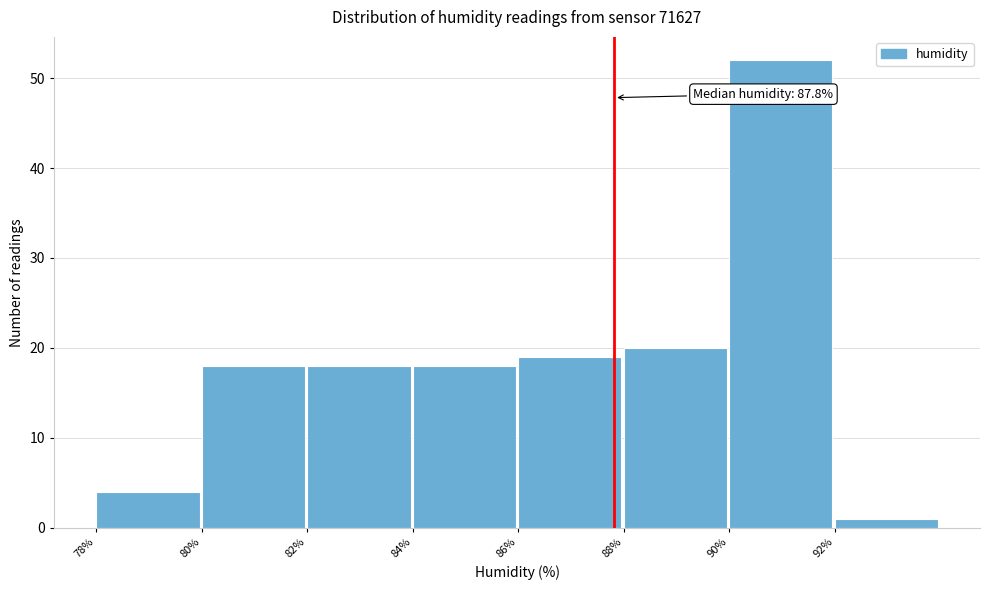

Over which range of the x-axis is the bar tallest?

90 to 92